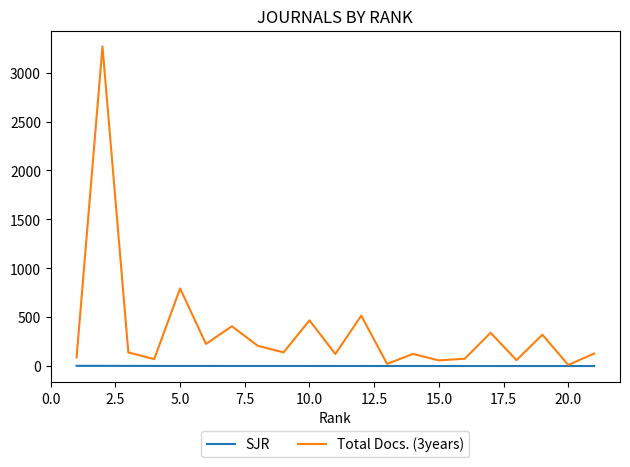

What is the maximum value shown in the chart?

3267.0